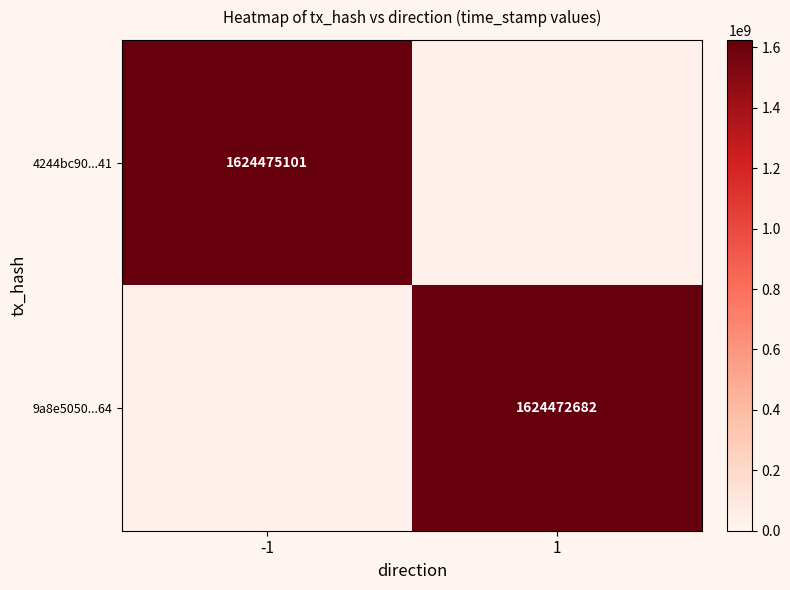

Is it true that 9a8e5050...64 equals 2535149697 at 1?

False